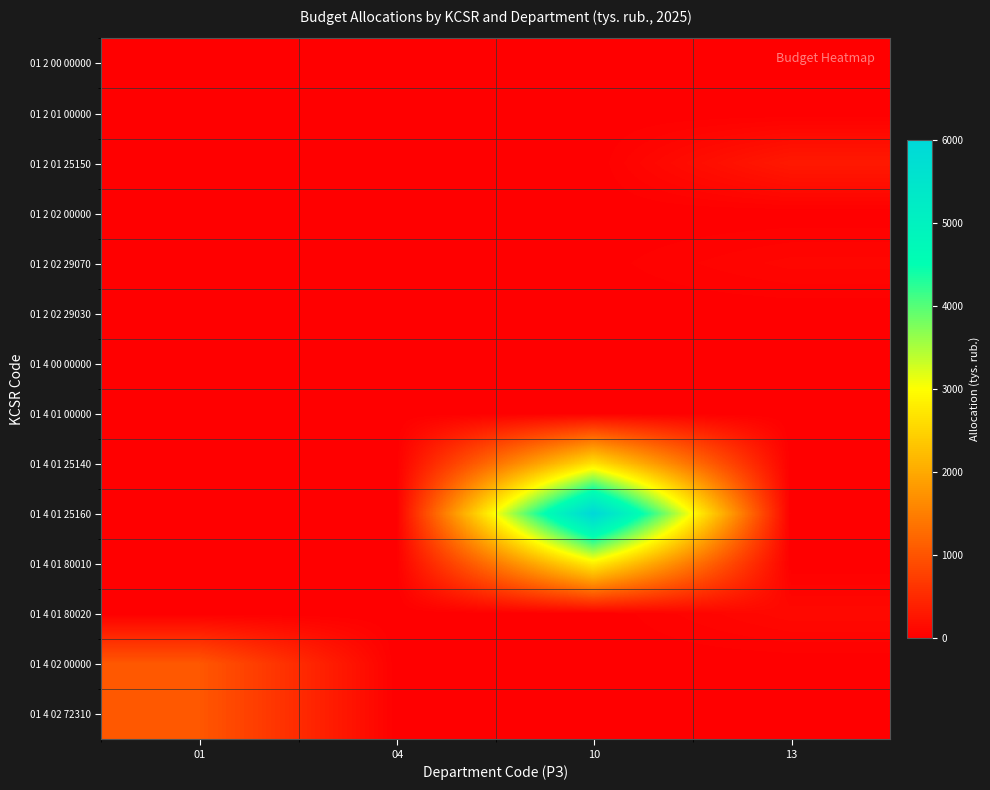

Reading right to left, extract all data points from this chart.

01 2 00 00000: 13=0	10=0	04=0	01=0
01 2 01 00000: 13=0	10=0	04=0	01=0
01 2 01 25150: 13=300	10=0	04=0	01=0
01 2 02 00000: 13=0	10=0	04=0	01=0
01 2 02 29070: 13=80	10=10	04=0	01=0
01 2 02 29030: 13=0	10=0	04=0	01=0
01 4 00 00000: 13=0	10=0	04=0	01=0
01 4 01 00000: 13=0	10=0	04=0	01=0
01 4 01 25140: 13=0	10=2657	04=0	01=0
01 4 01 25160: 13=0	10=6003	04=0	01=0
01 4 01 80010: 13=0	10=2803	04=0	01=0
01 4 01 80020: 13=110	10=0	04=0	01=0
01 4 02 00000: 13=0	10=0	04=0	01=1036
01 4 02 72310: 13=0	10=0	04=0	01=1036